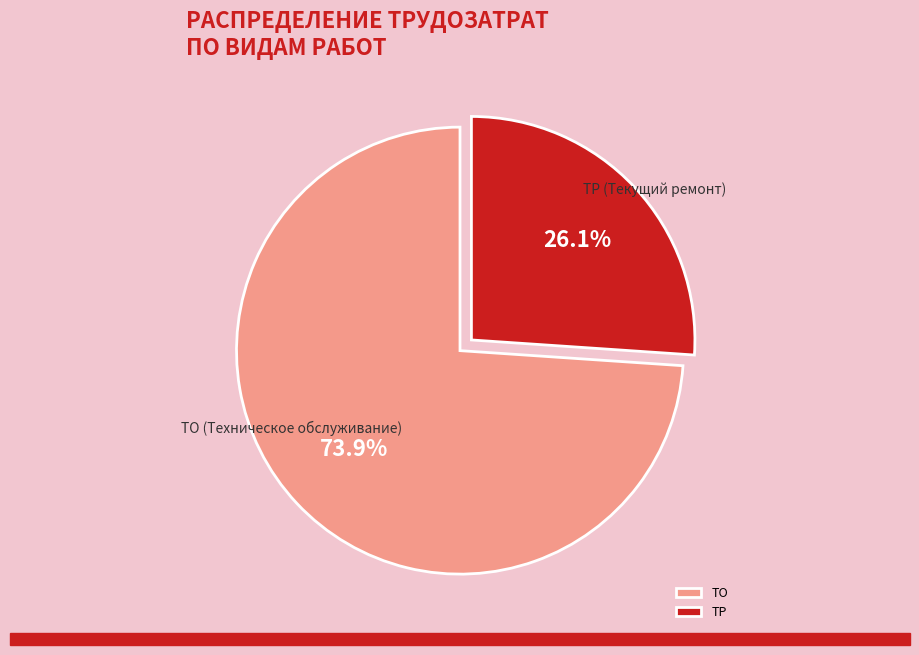

What portion of the pie excludes ТР?

73.9%